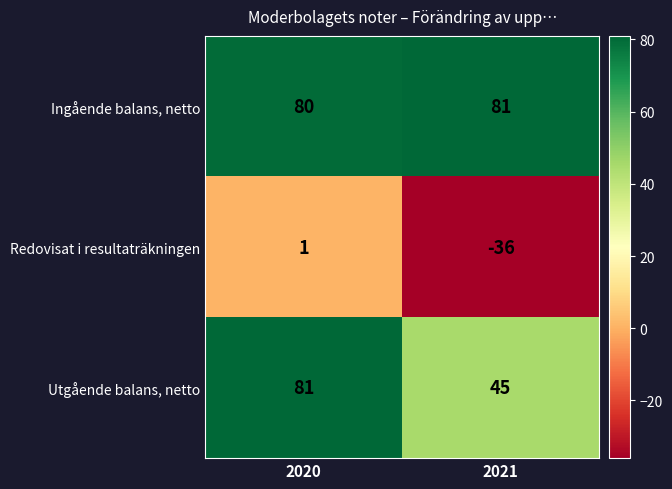

The Redovisat i resultaträkningen series shows -36 at 2021. True or false?

True